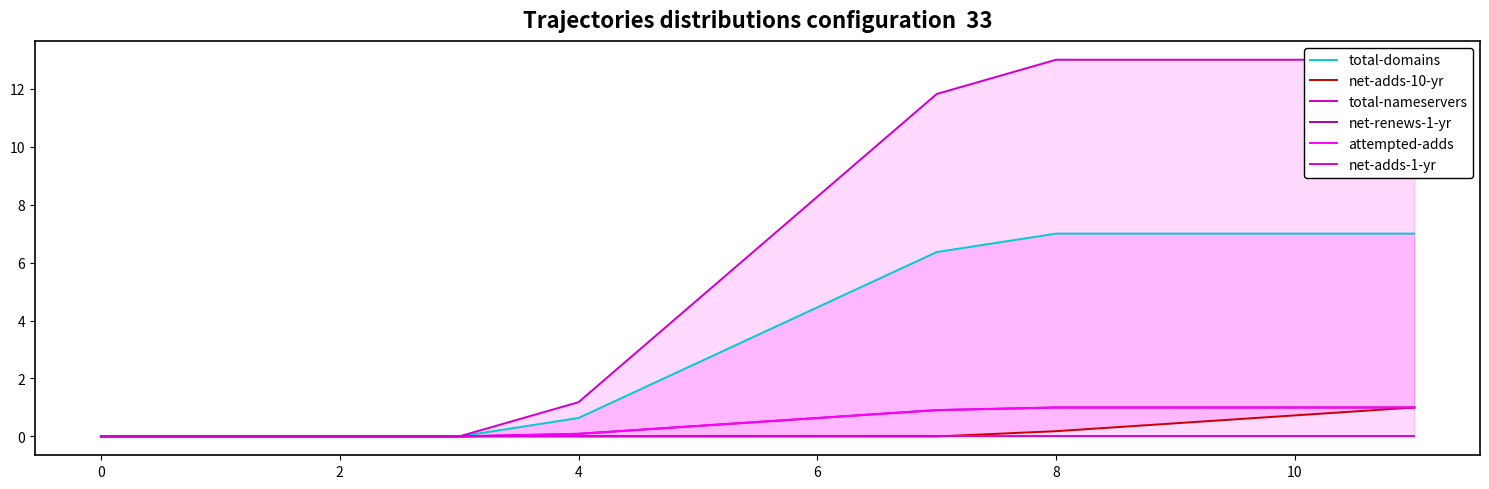

Count the number of categories in the chart.

12